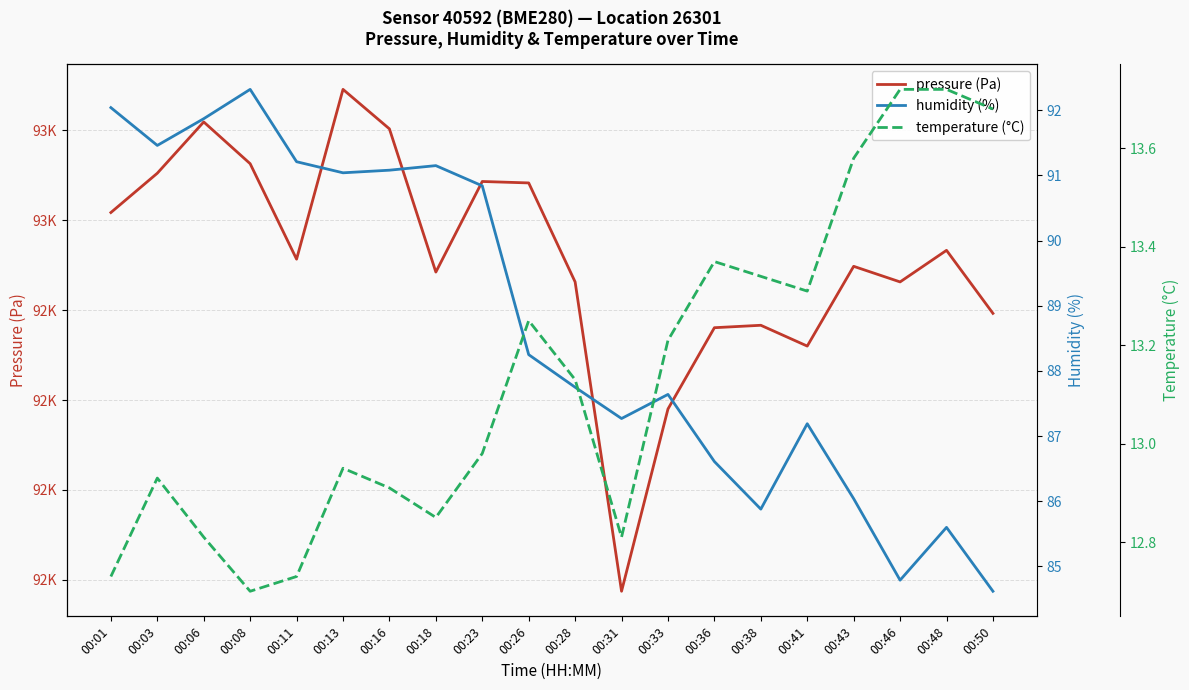

How many values in the pressure (Pa) series are below 92511?

10